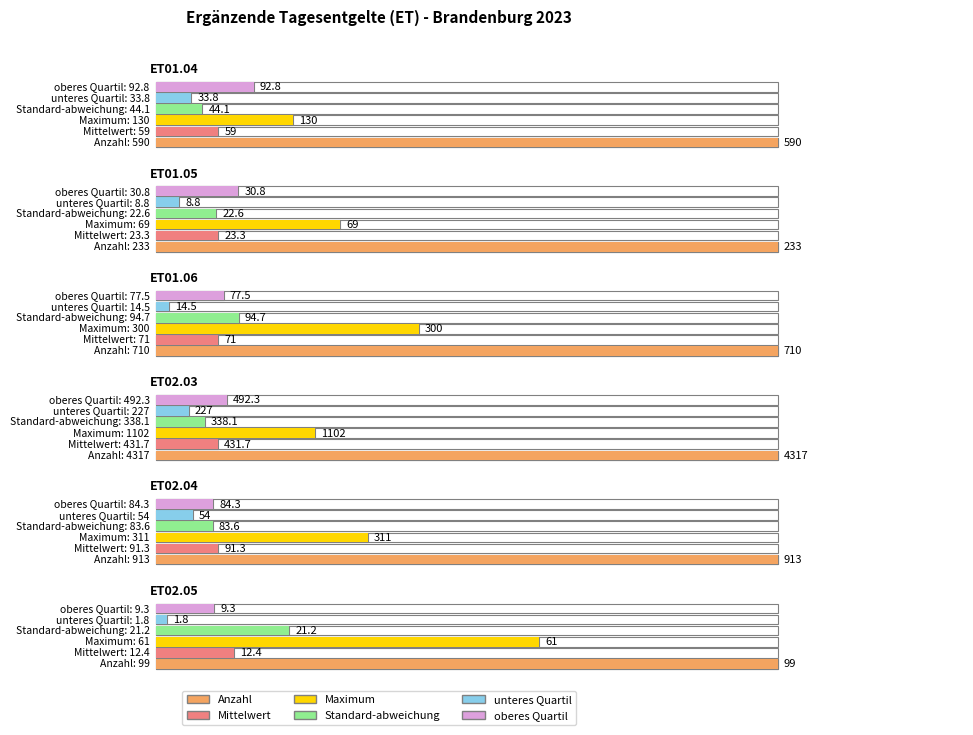

At which label does oberes Quartil reach its minimum?

ET02.05